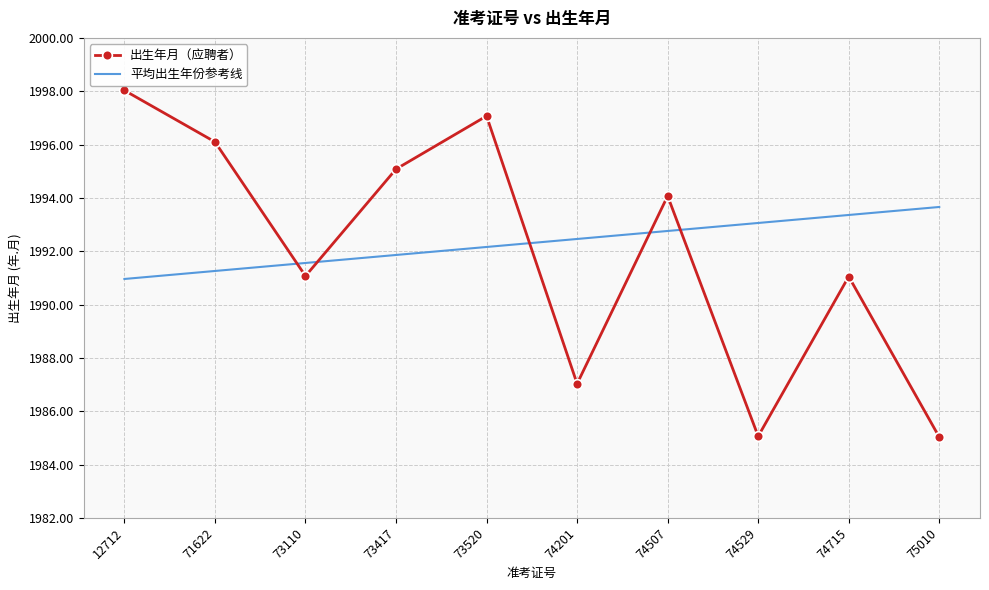

What is the maximum value shown in the chart?

1998.0